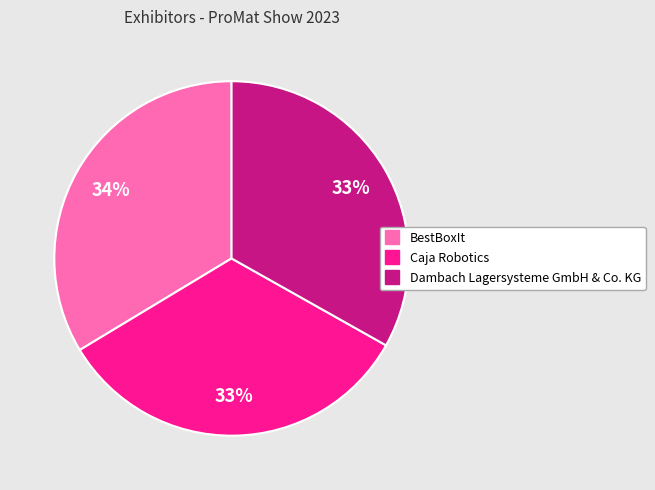

Do Caja Robotics and BestBoxIt together represent more than half of the pie?

Yes